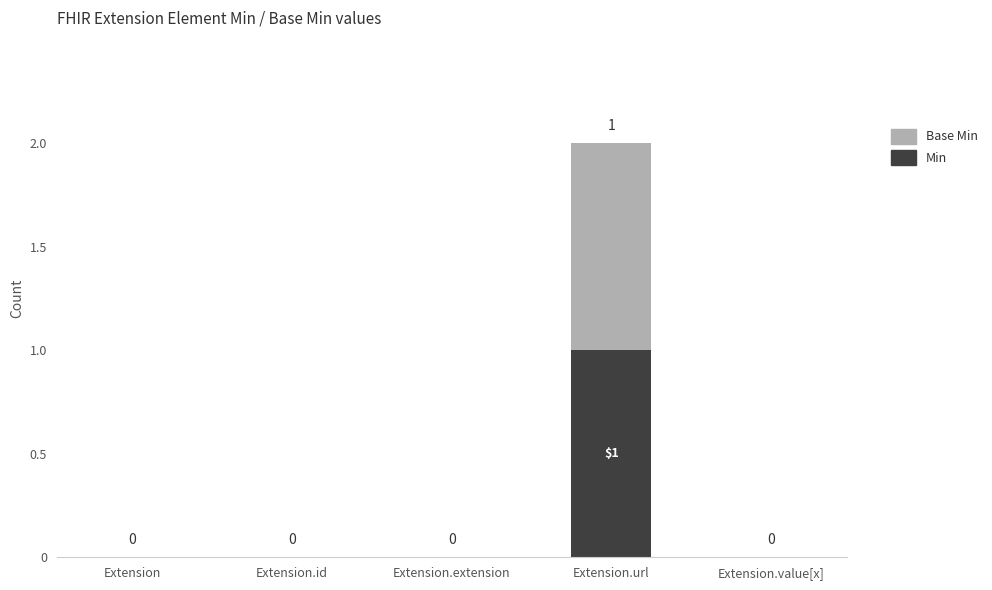

Does the chart contain stacked bars?

Yes